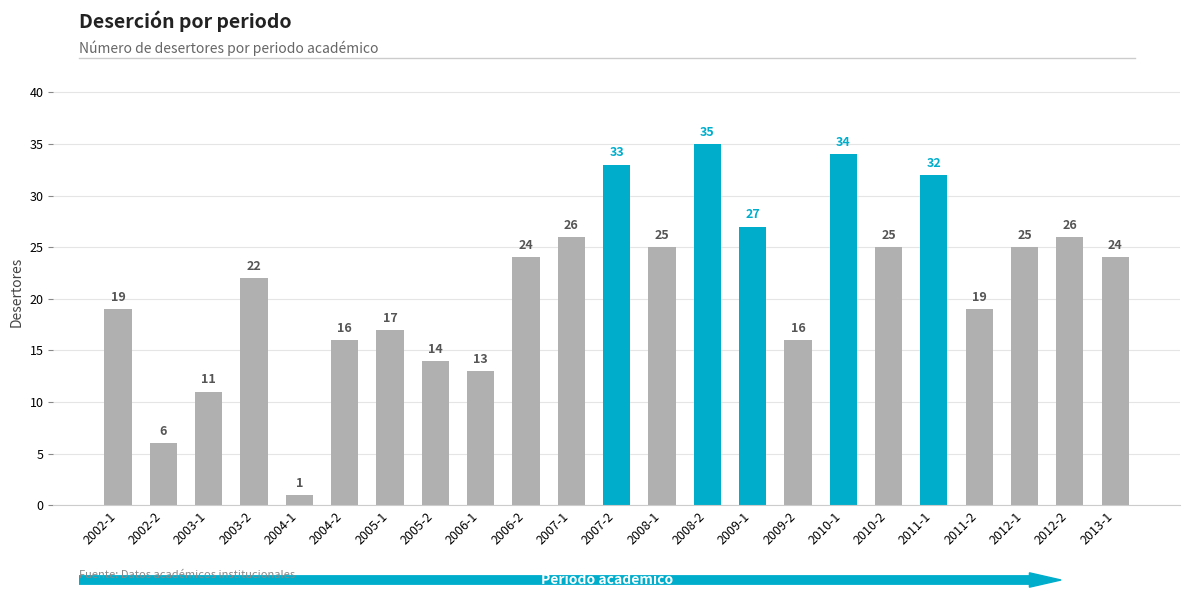

What is the difference between the maximum and minimum values?

34